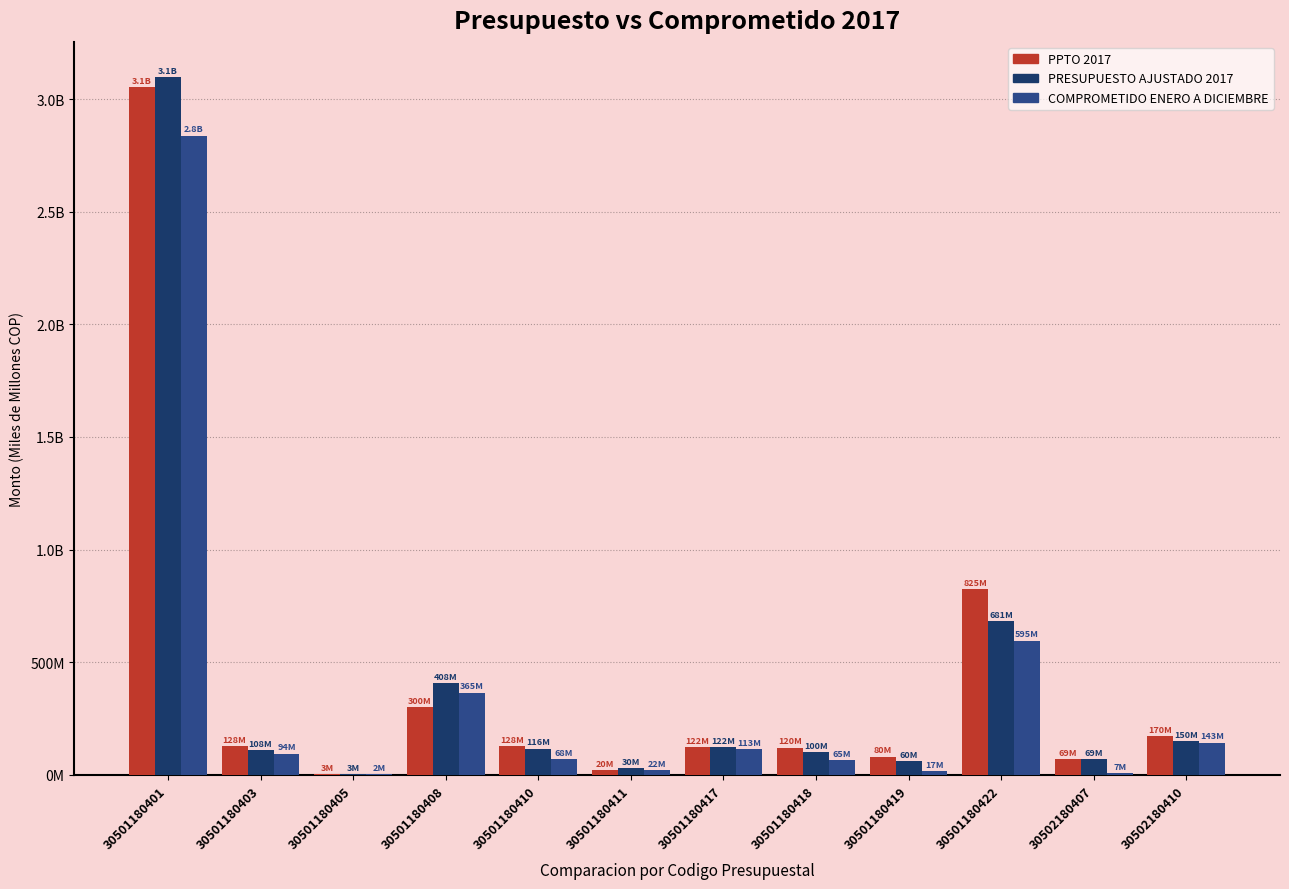

True or false: PRESUPUESTO AJUSTADO 2017 has a value of 0.1 at 30501180403.

False